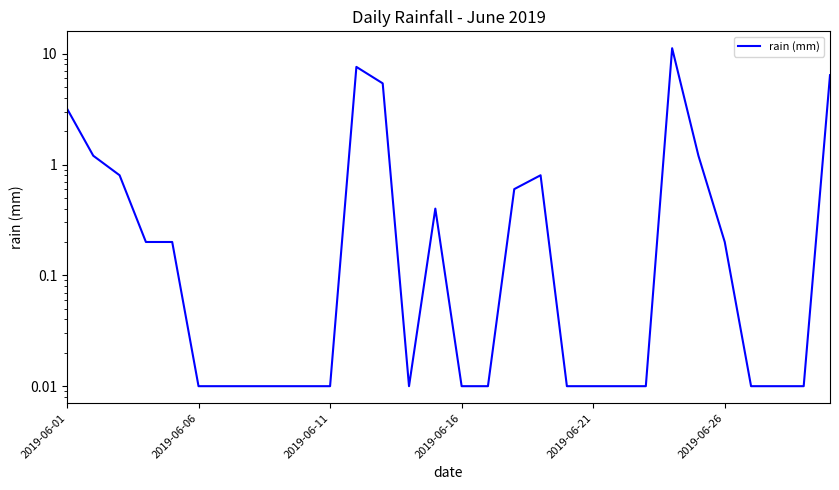

What is the value of the 25th point from the left?

1.2